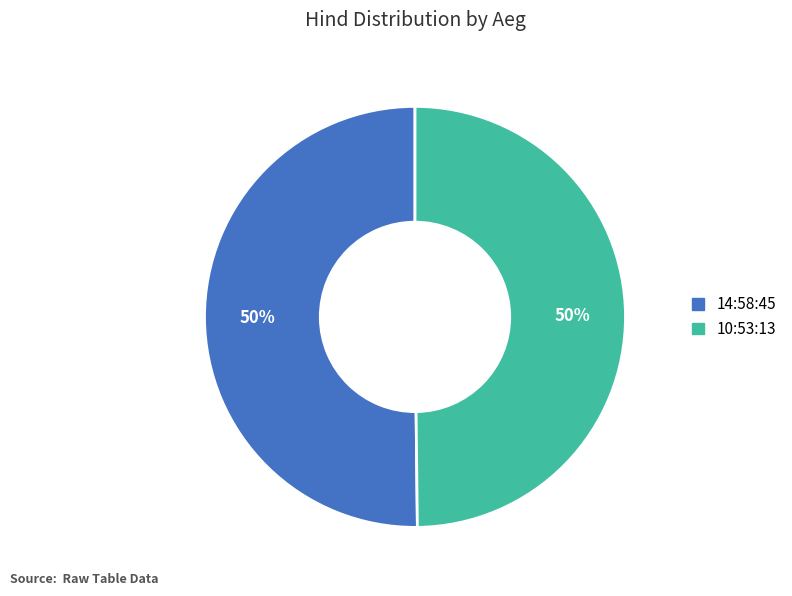

Do 14:58:45 and 10:53:13 together represent more than half of the pie?

Yes